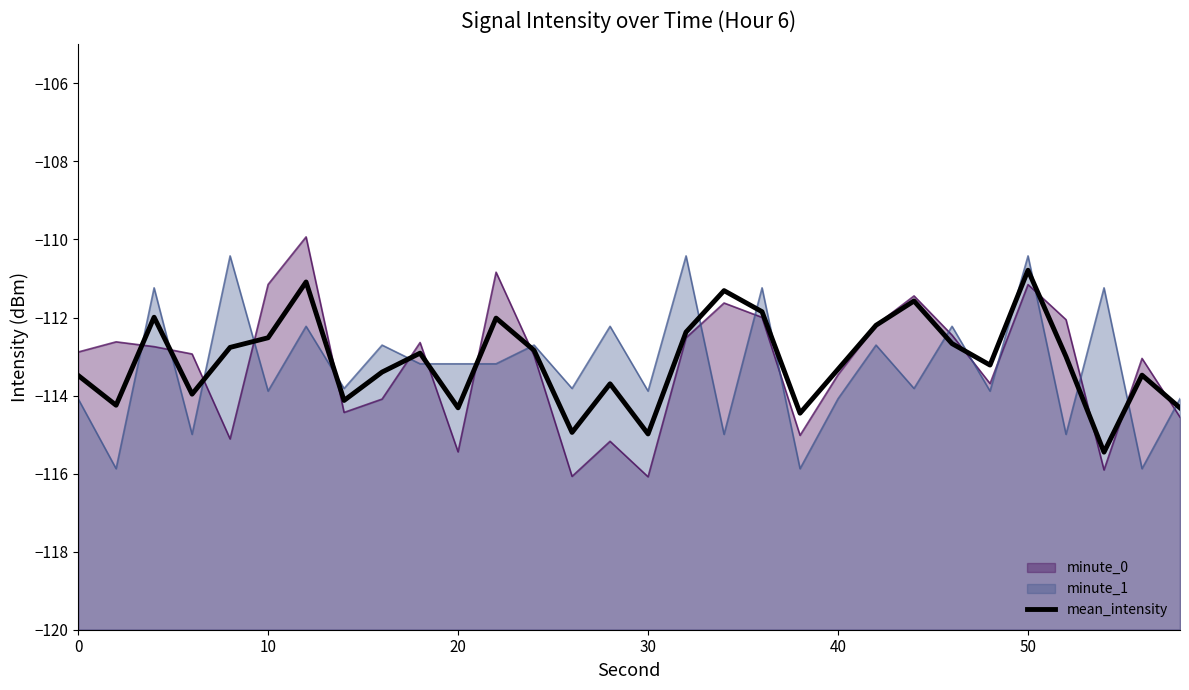

True or false: the data shows -76.1 at 12.

False